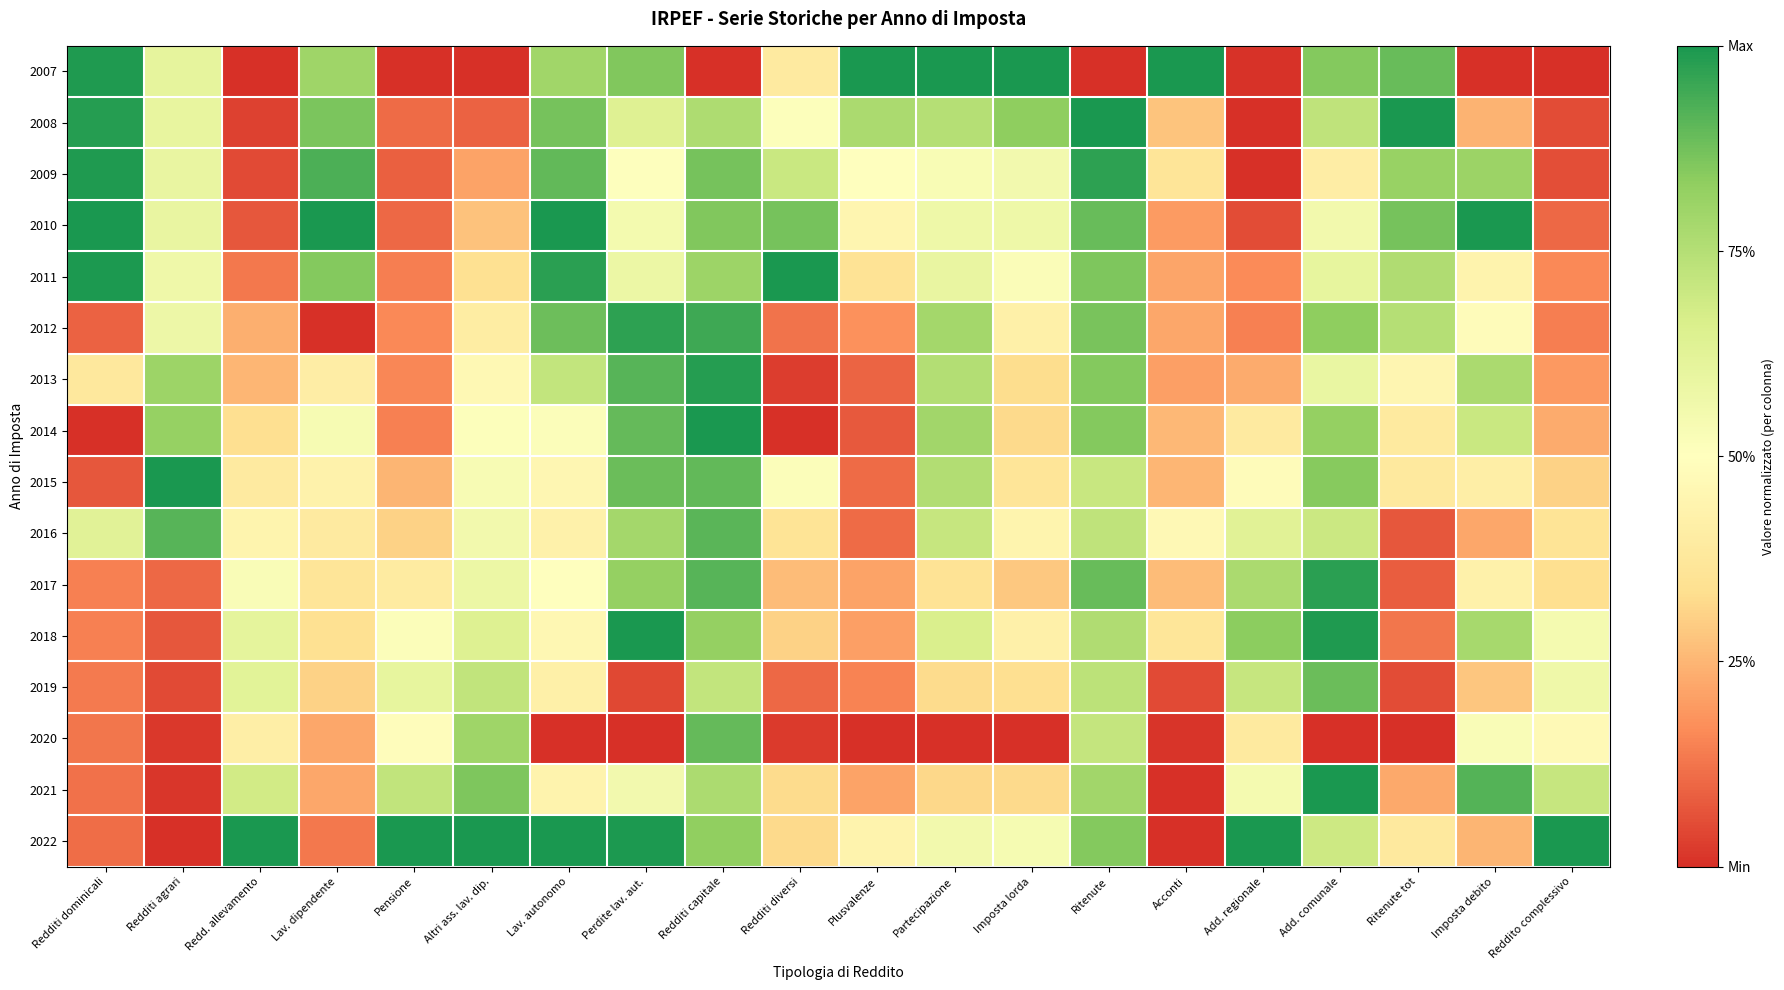

How many distinct data groups are displayed?

16